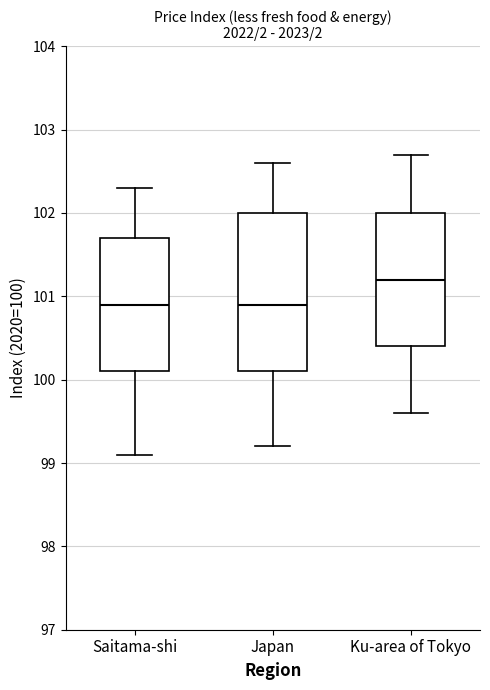

Which box has the highest median line?

Ku-area of Tokyo